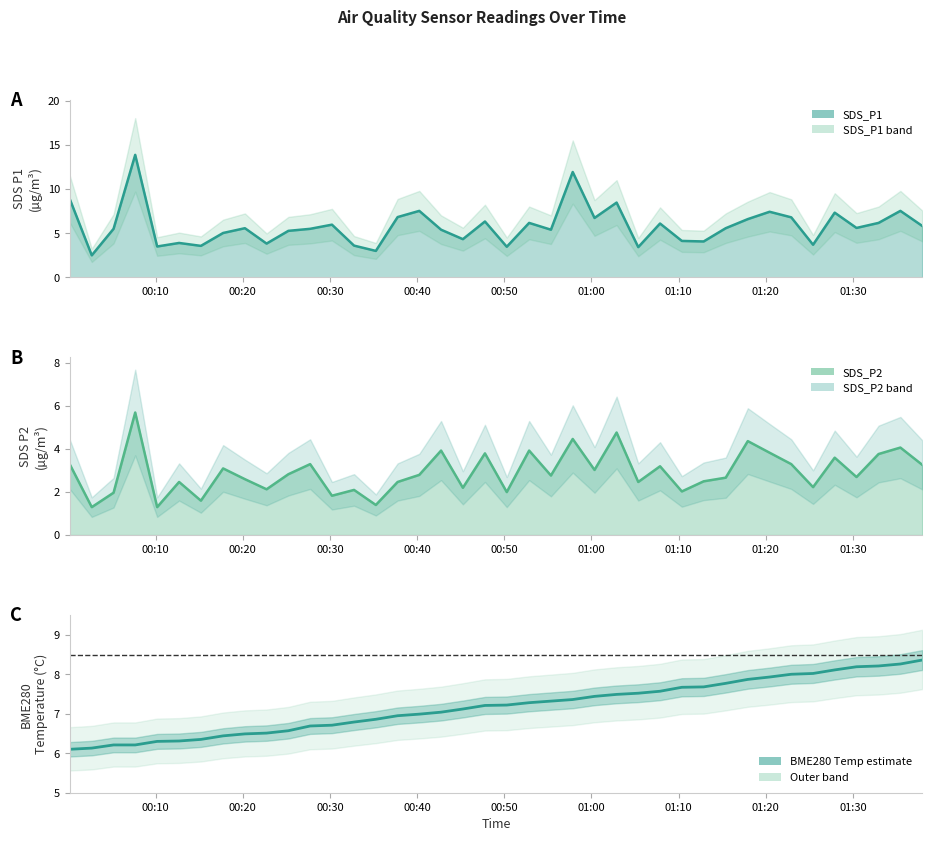

What is the lowest value of the BME280_temperature series?

6.1